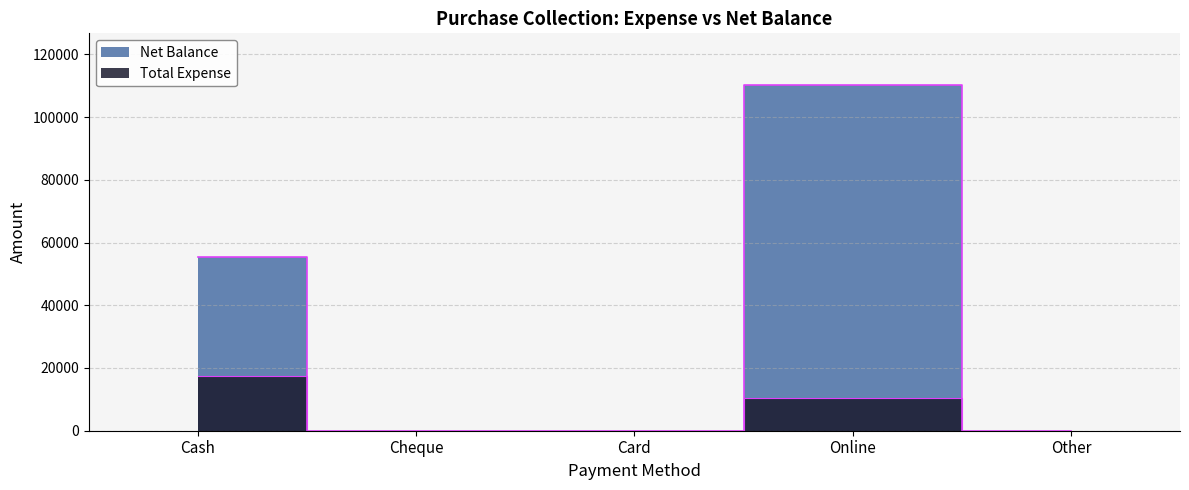

Which has a higher value, Cheque or Cash?

Cash